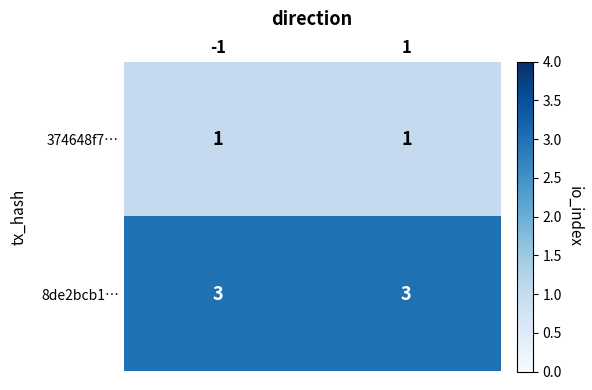

Rank the series at -1 from highest to lowest value.

8de2bcb1…, 374648f7…